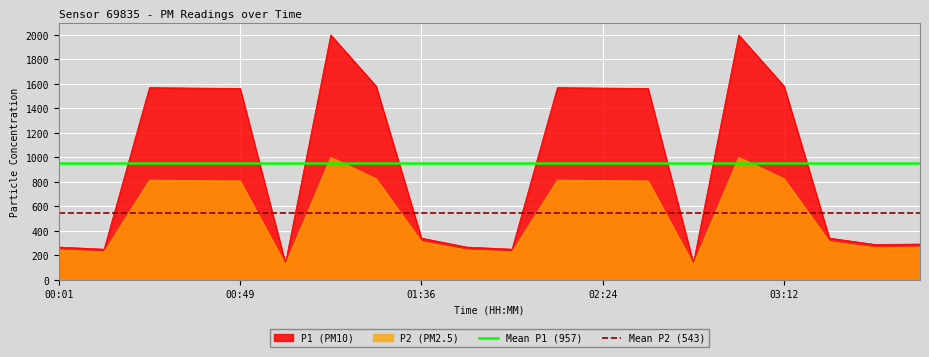

How many series are shown in this chart?

2